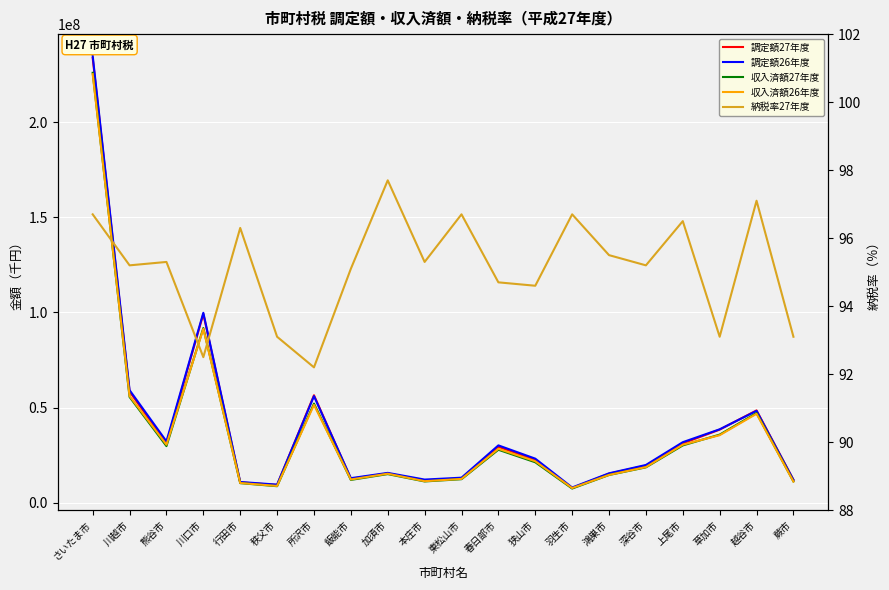

What is the total value across all series at 羽生市?

30954567.7